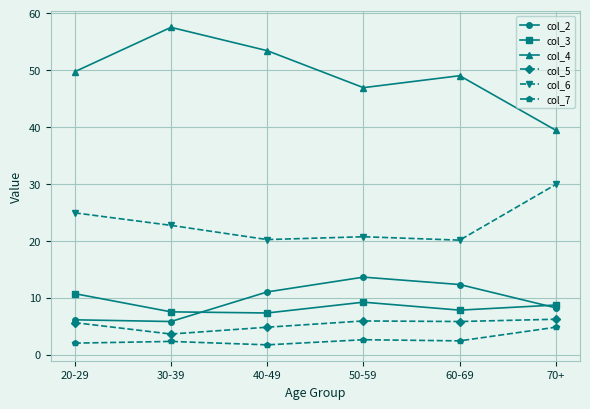

List the series in order of their peak value, highest first.

col_4, col_6, col_2, col_3, col_5, col_7